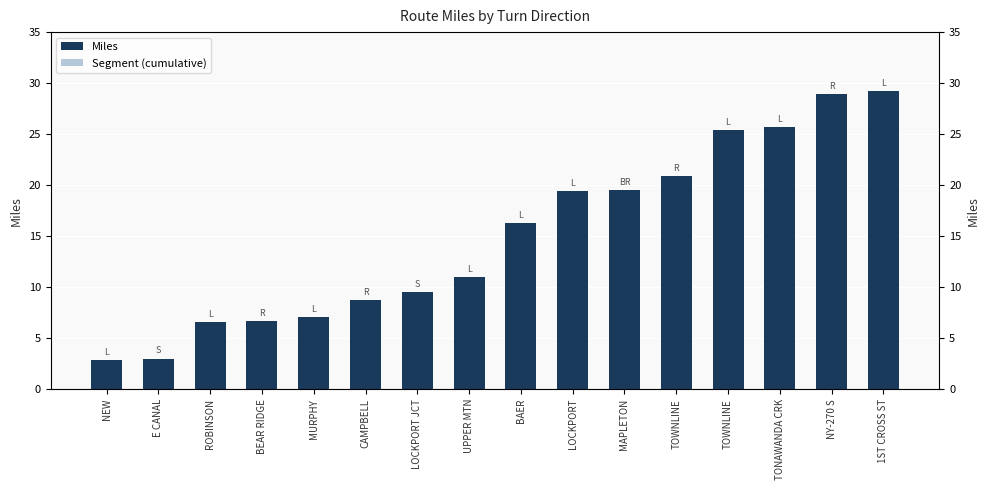

At which label does Miles first exceed 16?

BAER